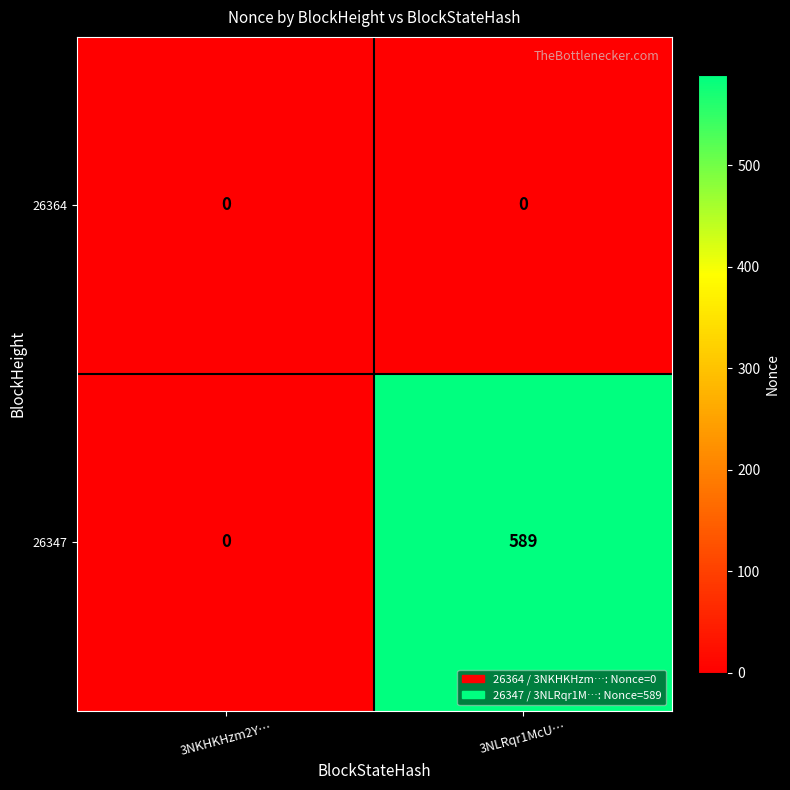

Rank the series by their maximum value, from highest to lowest.

26347, 26364